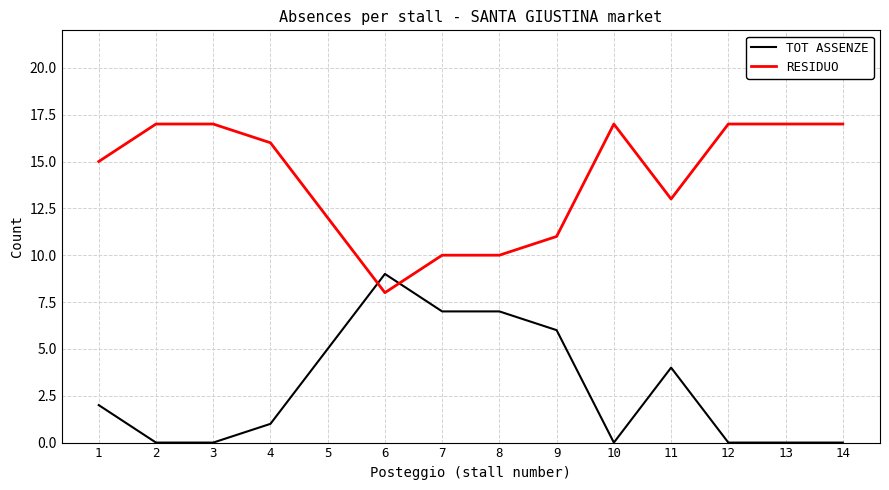

Rank the series at 12 from lowest to highest value.

TOT ASSENZE, RESIDUO